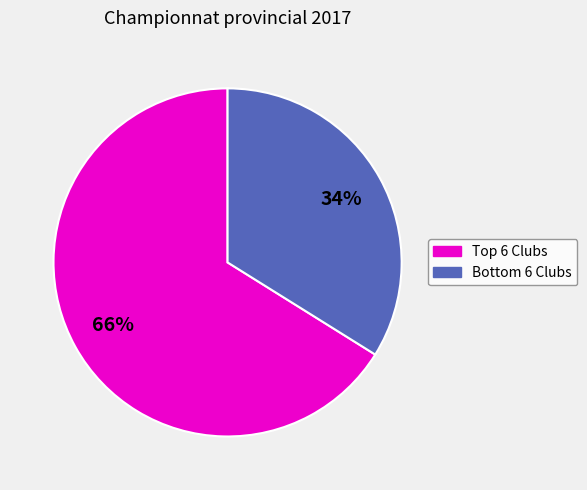

To the nearest percent, what is the difference between the largest and smallest slice percentages?

32%